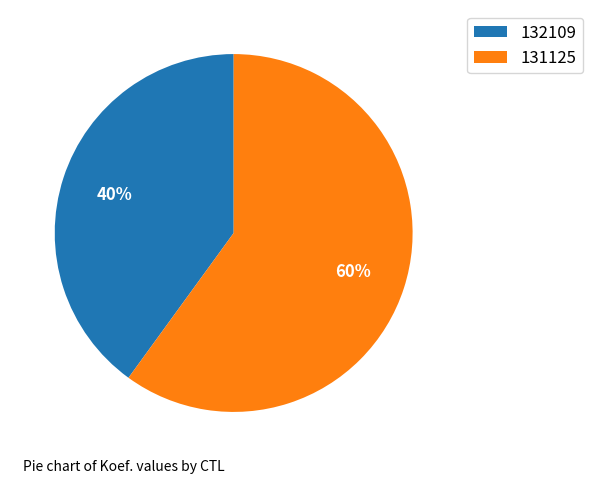

Which has a higher value, 132109 or 131125?

131125